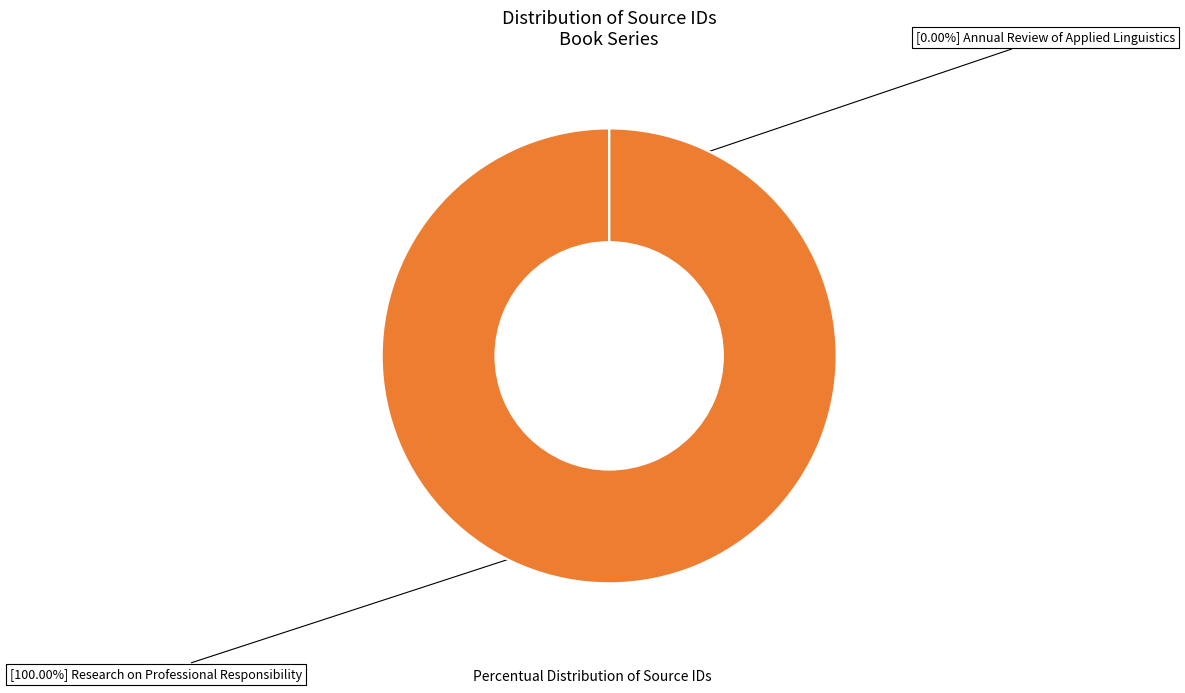

Is there any slice that represents more than half of the pie?

Yes